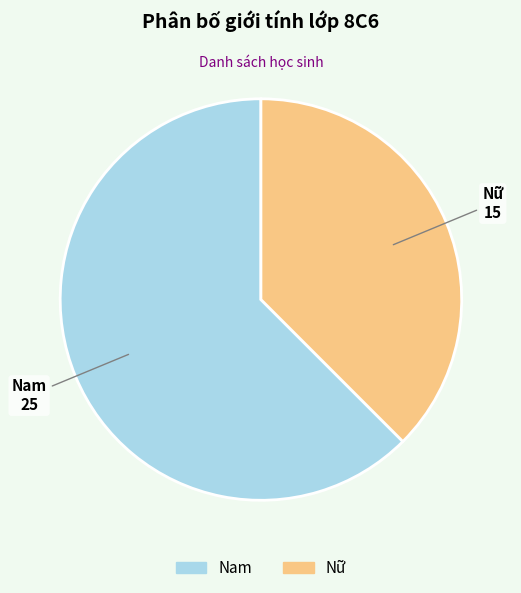

Is it true that Nữ is 30% of the pie?

False